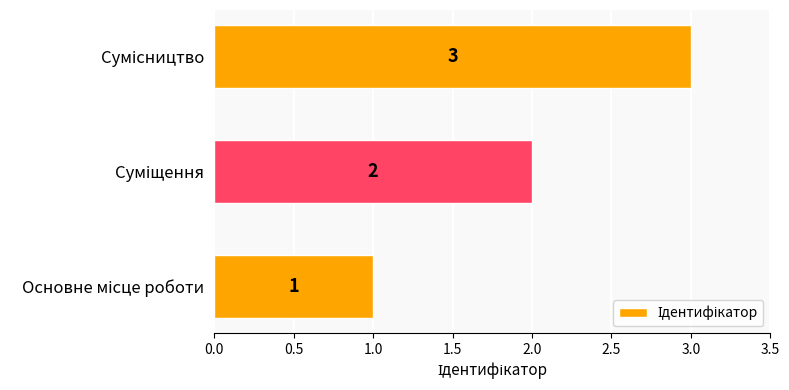

How many values are between 1 and 3?

3